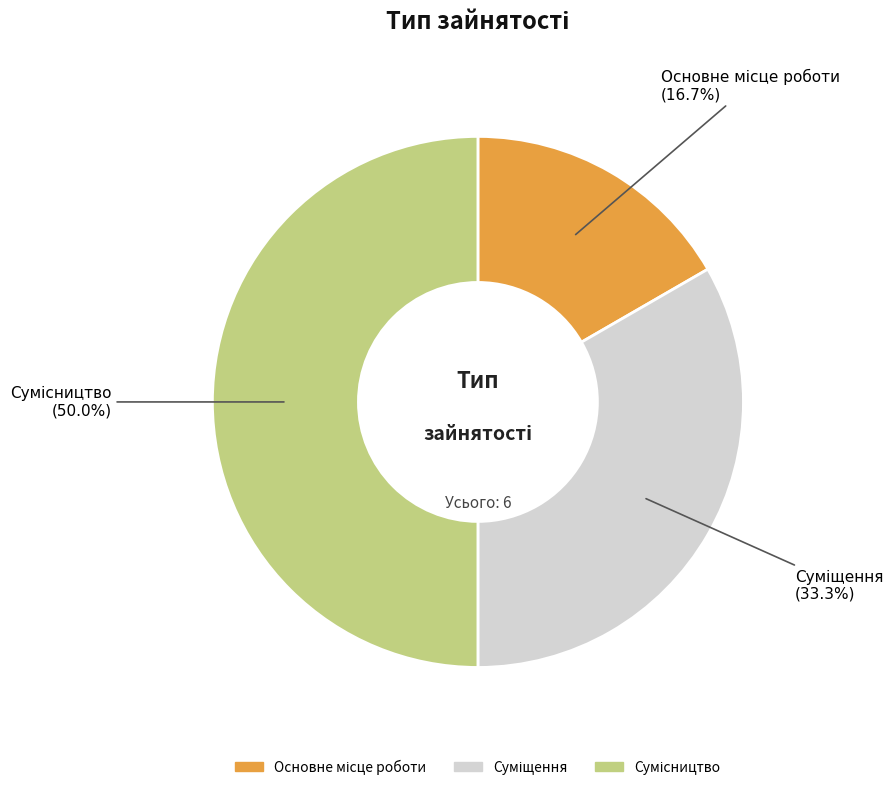

To the nearest percent, what portion does Суміщення represent?

33%